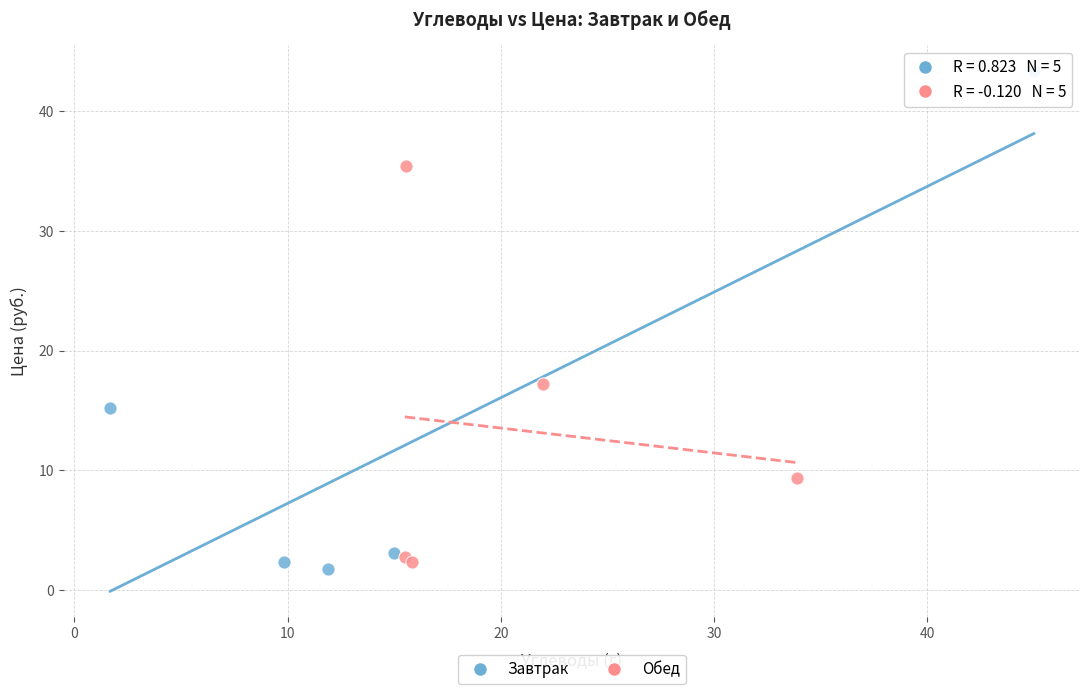

Which series has the largest Y range (max minus min)?

Завтрак